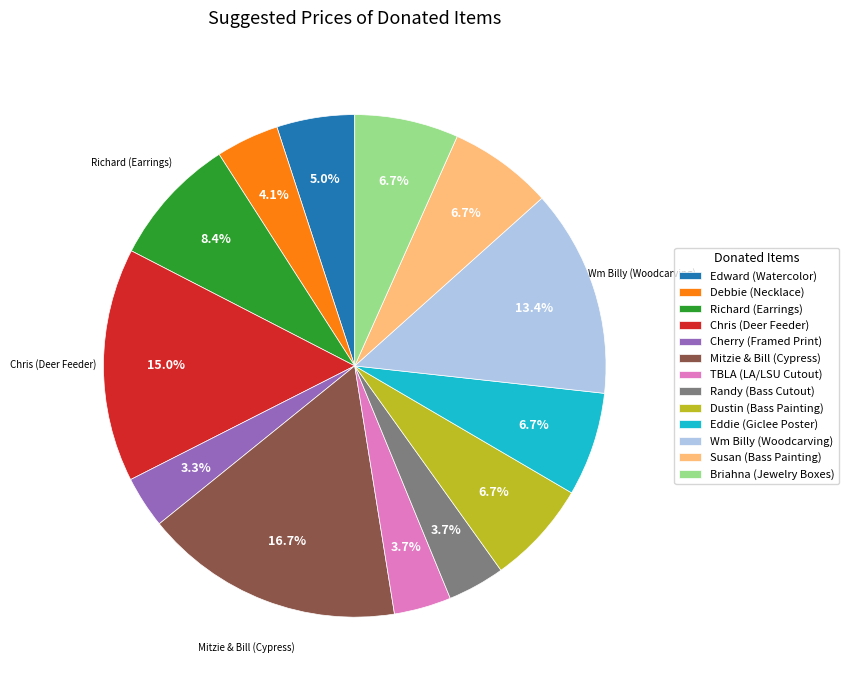

True or false: Debbie (Necklace) accounts for 4% of the total.

True